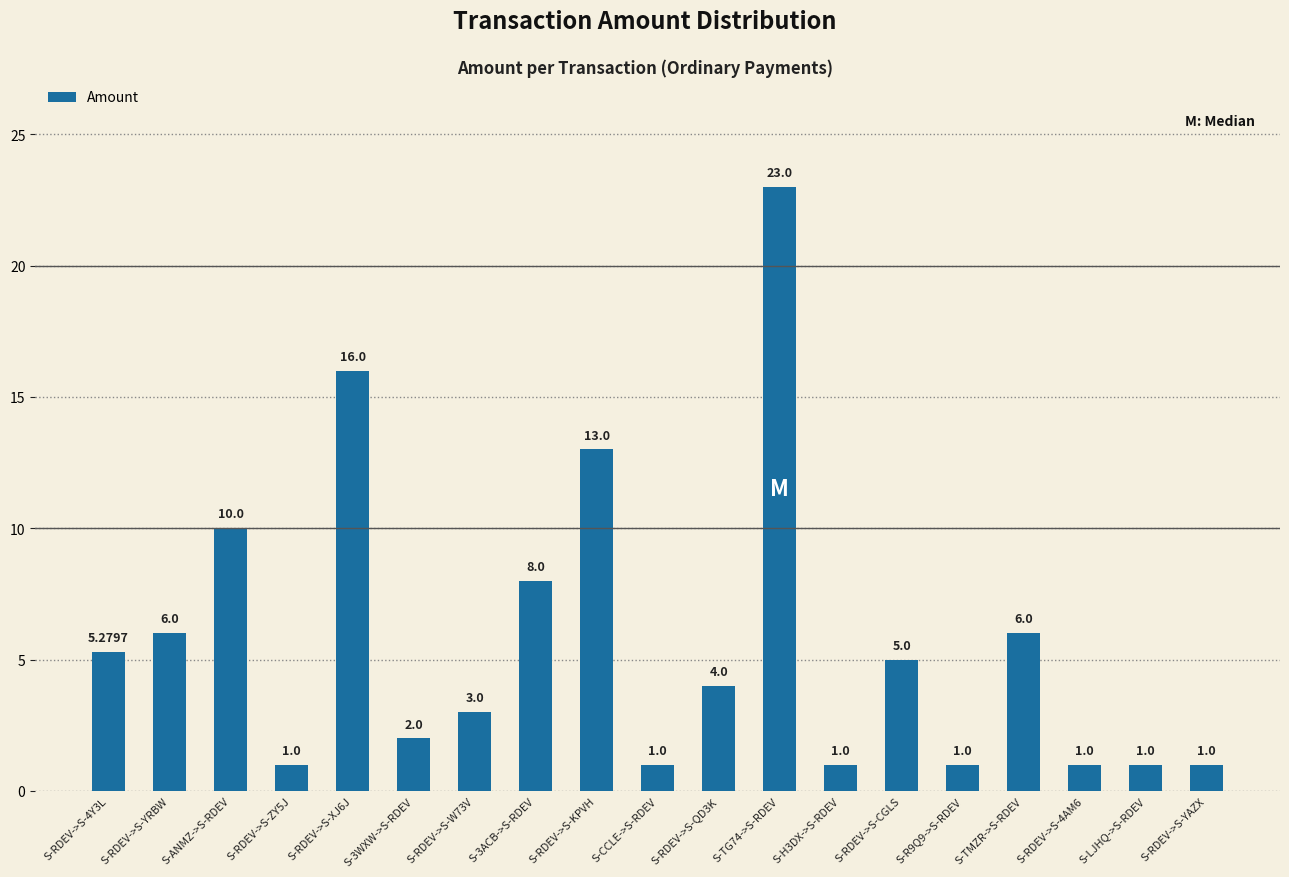

What is the smallest value displayed?

1.0